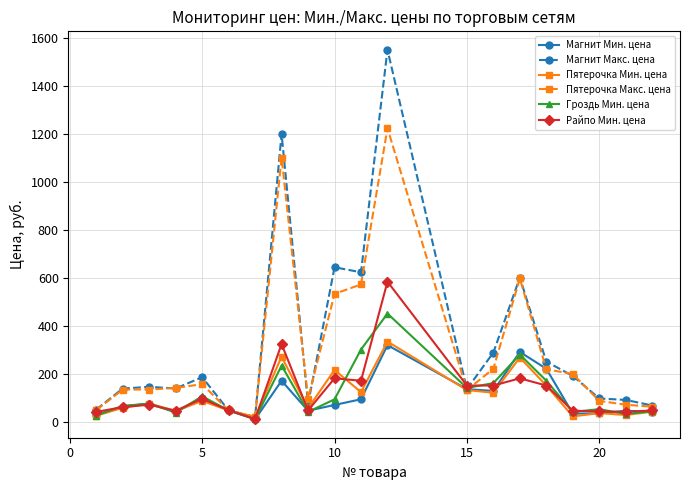

What is the minimum value for Гроздь Мин. цена?

10.0